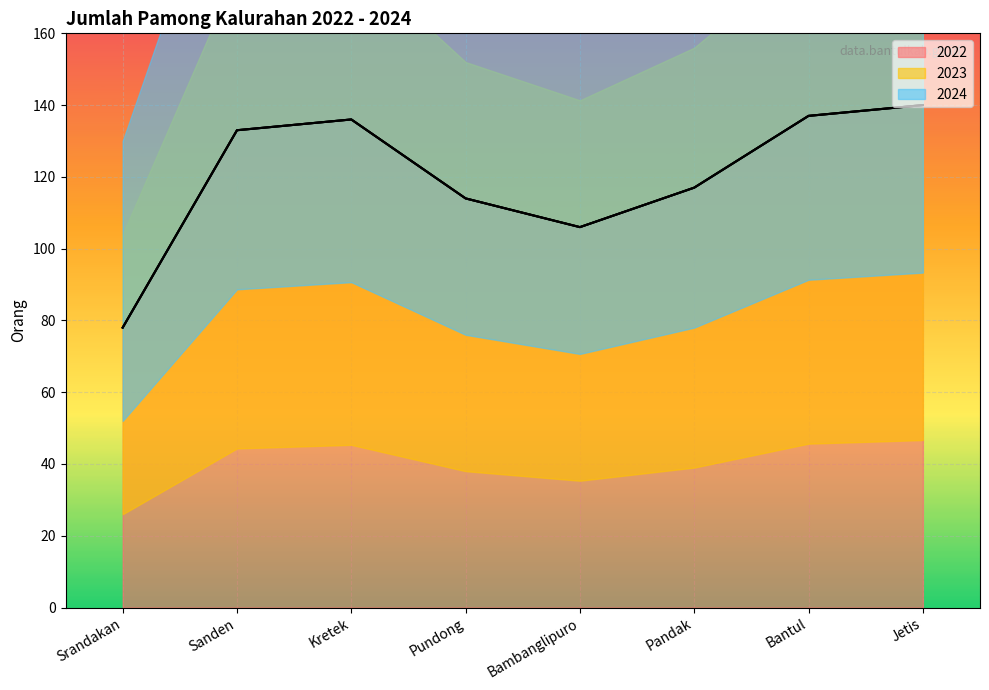

Which series has the widest spread of values?

2022